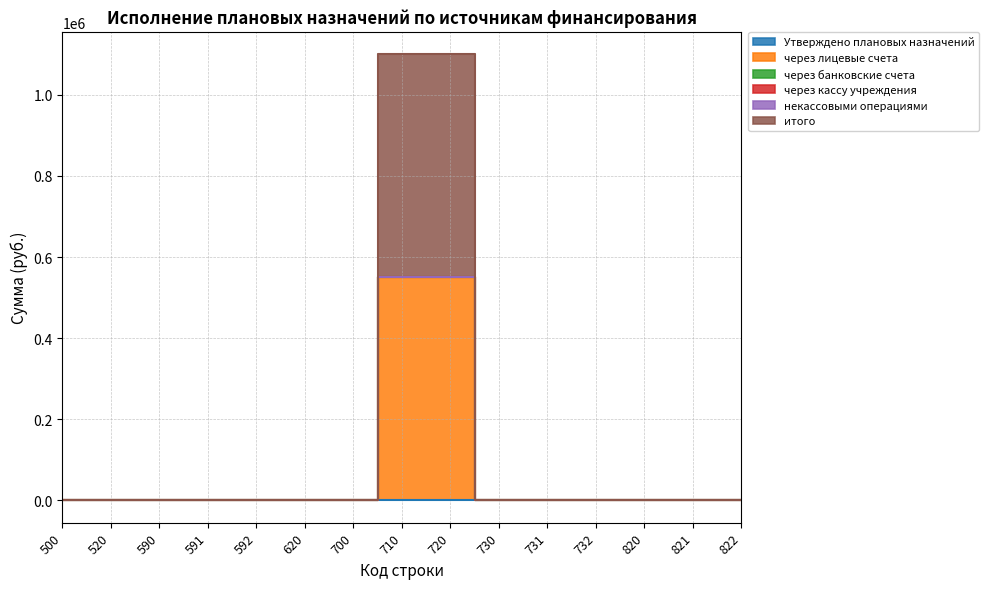

How many series are shown in this chart?

6